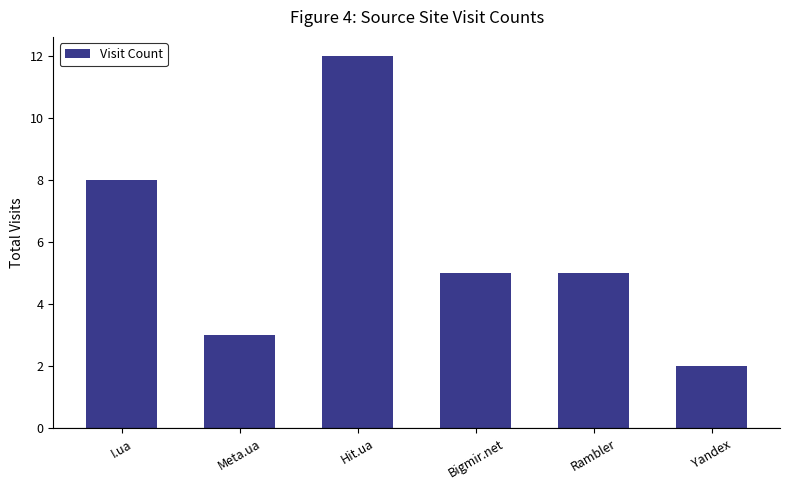

Reading right to left, transcribe all the data shown in this chart.

Yandex=2	Rambler=5	Bigmir.net=5	Hit.ua=12	Meta.ua=3	I.ua=8